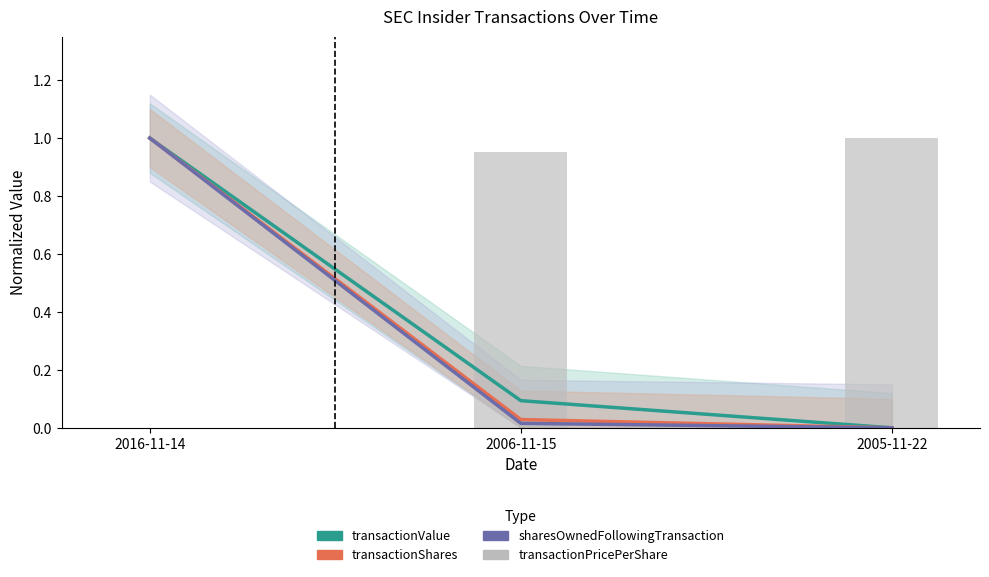

Reading left to right, what are all the values shown in this chart?

transactionValue: 1.0	0.1	0.0
transactionShares: 1.0	0.0	0.0
sharesOwnedFollowingTransaction: 1.0	0.0	0.0
transactionPricePerShare: 0.0	1.0	1.0